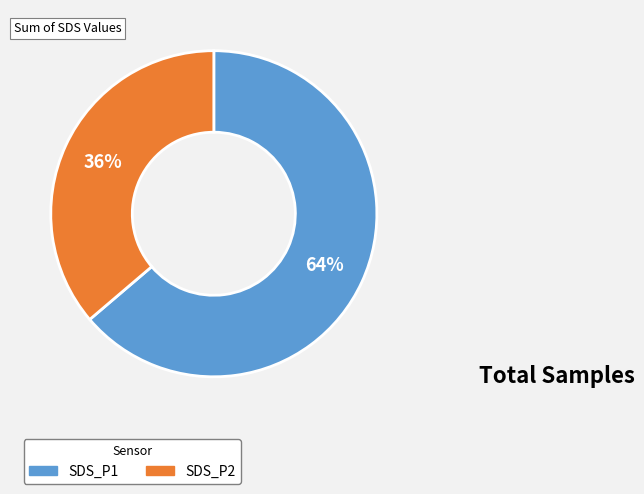

True or false: SDS_P1 accounts for 56% of the total.

False